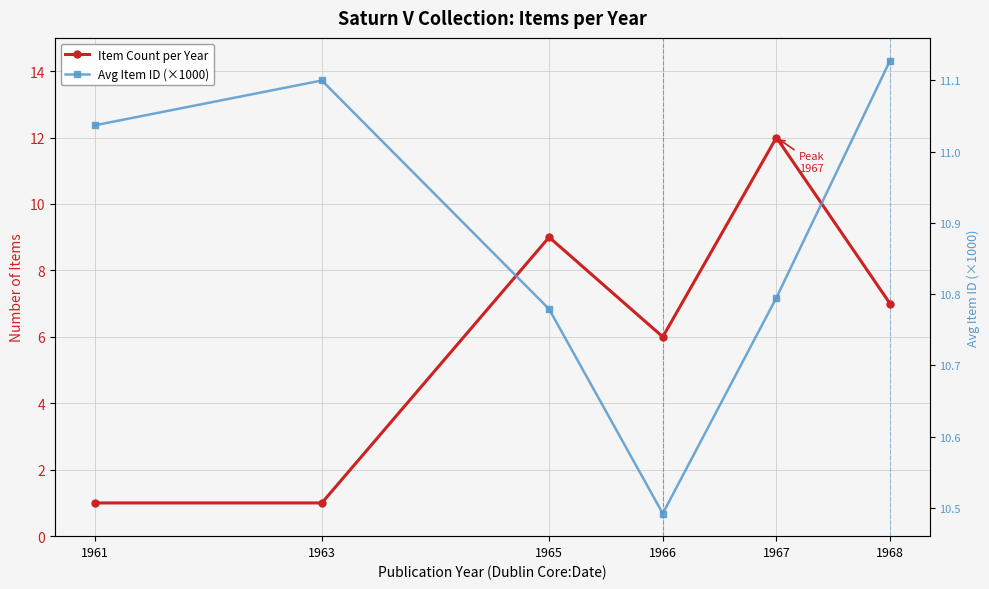

The value of Avg Item ID (×1000) at 1966 is 10.5. True or false?

True